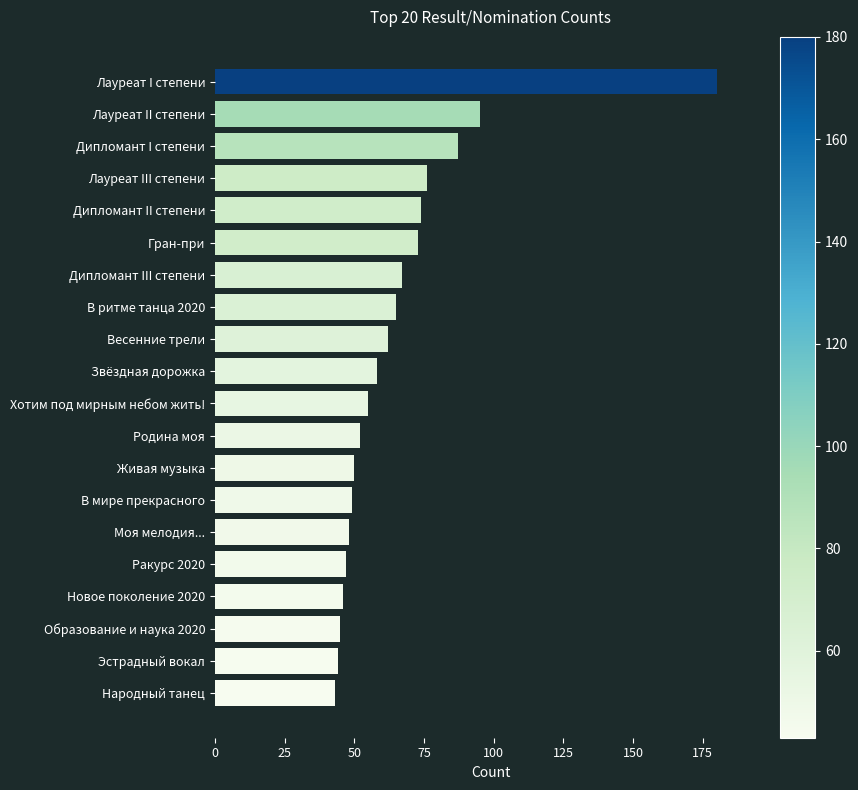

Reading bottom to top, extract all data points from this chart.

43	44	45	46	47	48	49	50	52	55	58	62	65	67	73	74	76	87	95	180